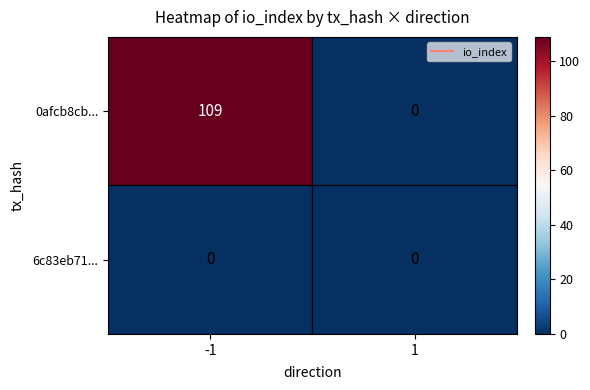

What is the sum of all 0afcb8cb... values?

109